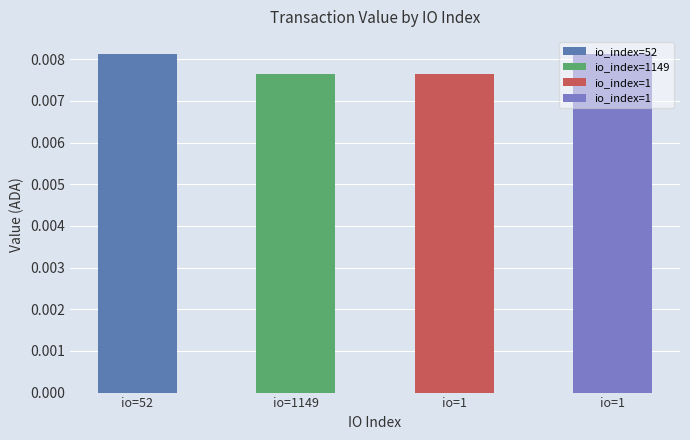

What is the label of the 2nd bar from the left?

1149